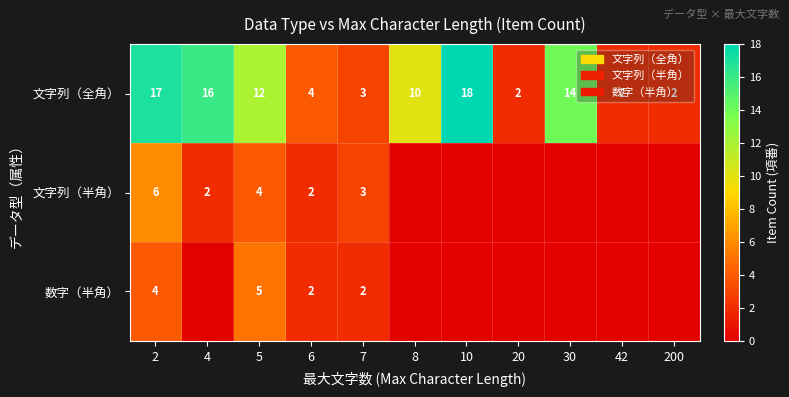

What is the spread (max minus min) of values at 5?

8